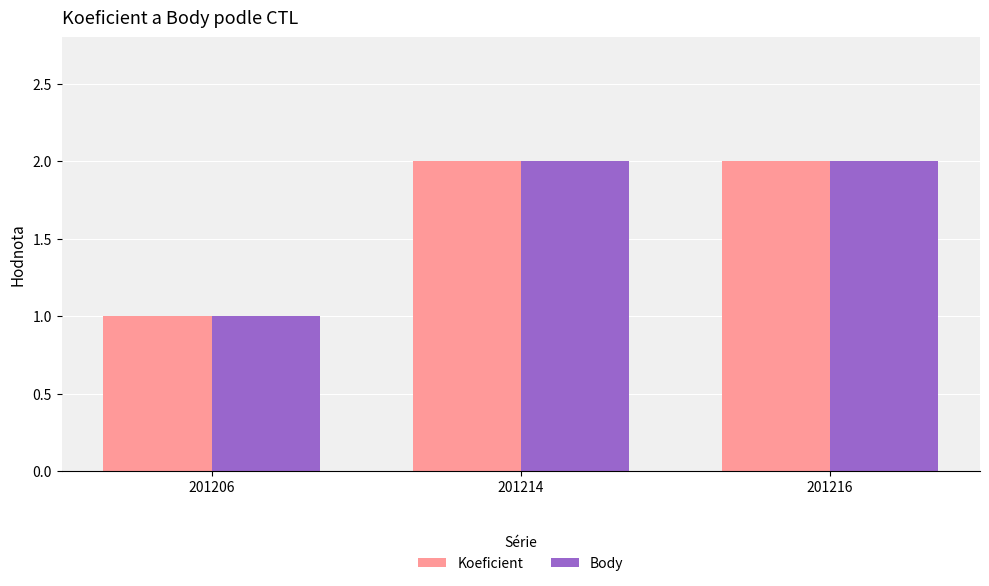

Read the Koeficient value at 201216.

2